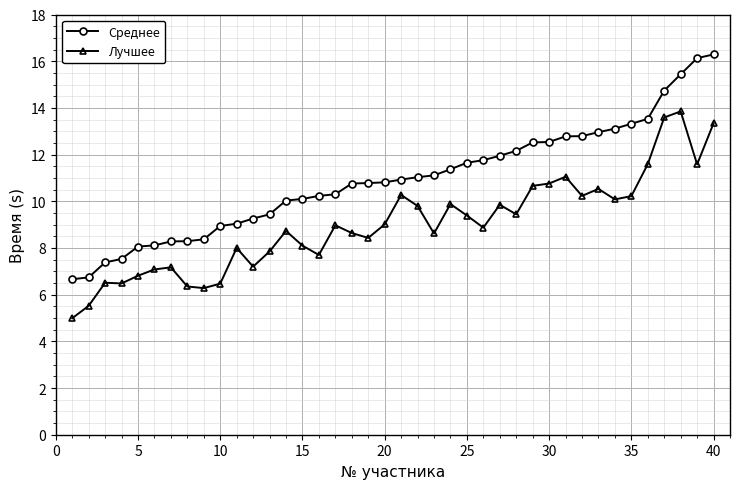

What is the value of the Лучшее point at the 18th from the left?

8.6